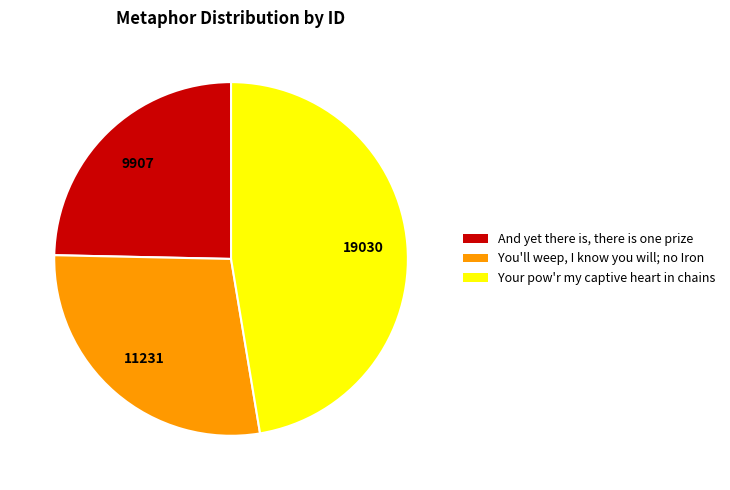

Which has a higher value, And yet there is, there is one prize or You'll weep, I know you will; no Iron?

You'll weep, I know you will; no Iron